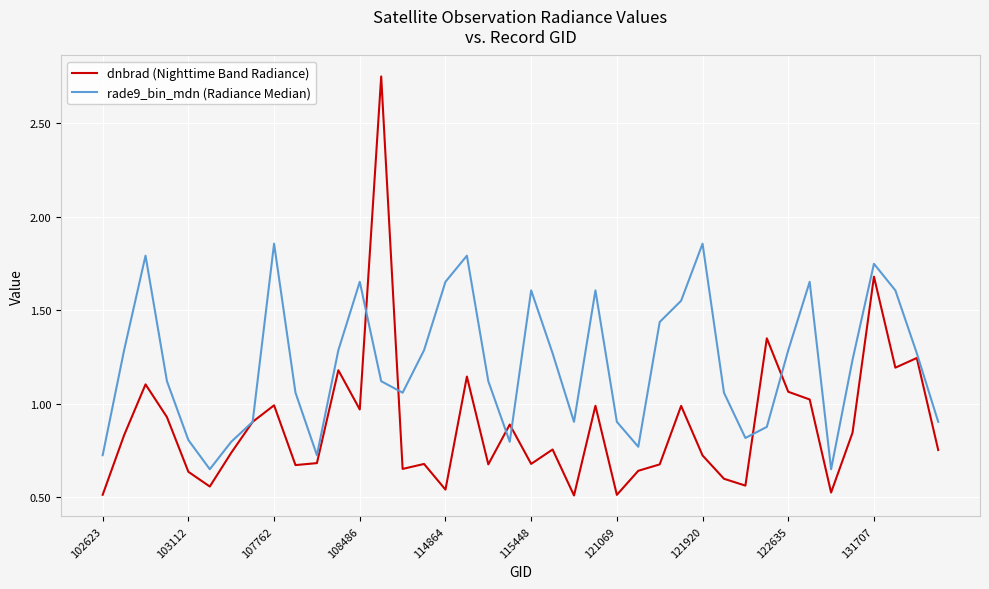

Which series has the largest range (max minus min)?

dnbrad (Nighttime Band Radiance)